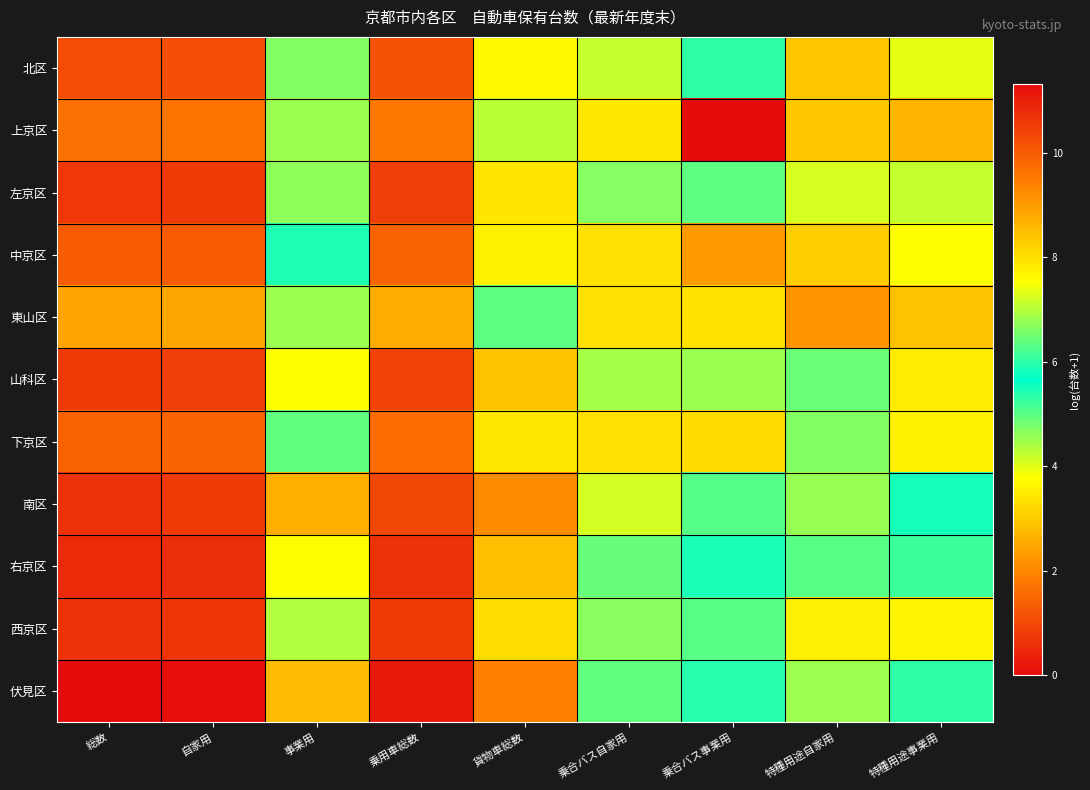

List the series in order of their peak value, lowest first.

東山区, 上京区, 下京区, 中京区, 北区, 山科区, 左京区, 西京区, 南区, 右京区, 伏見区